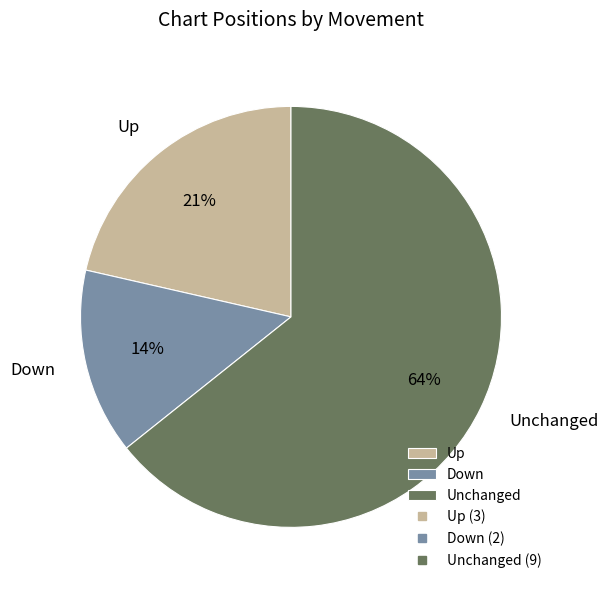

What percentage is the Down slice, to the nearest percent?

14%